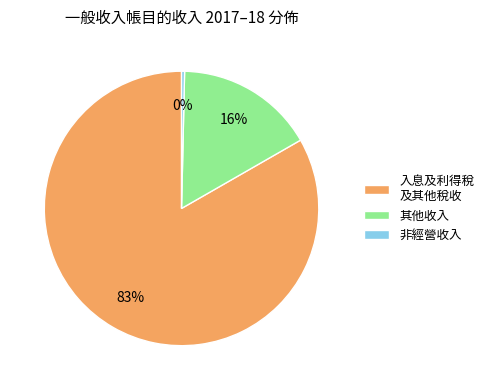

The 其他收入 slice represents 16% of the pie. True or false?

True